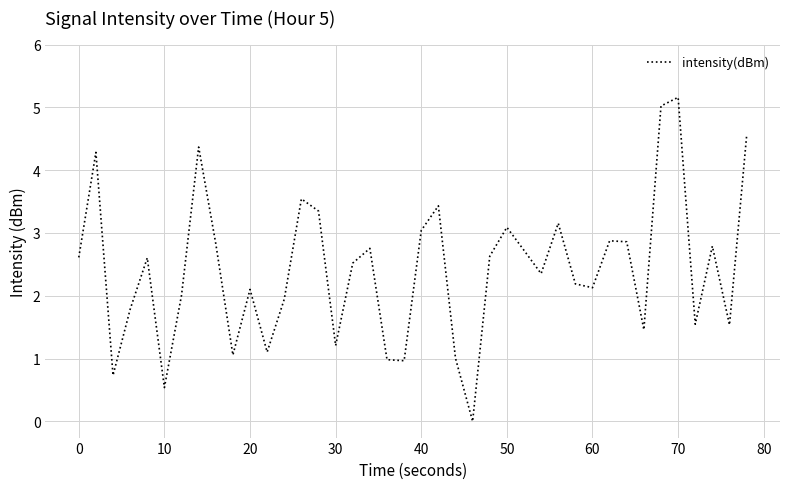

What is the maximum value shown in the chart?

5.2